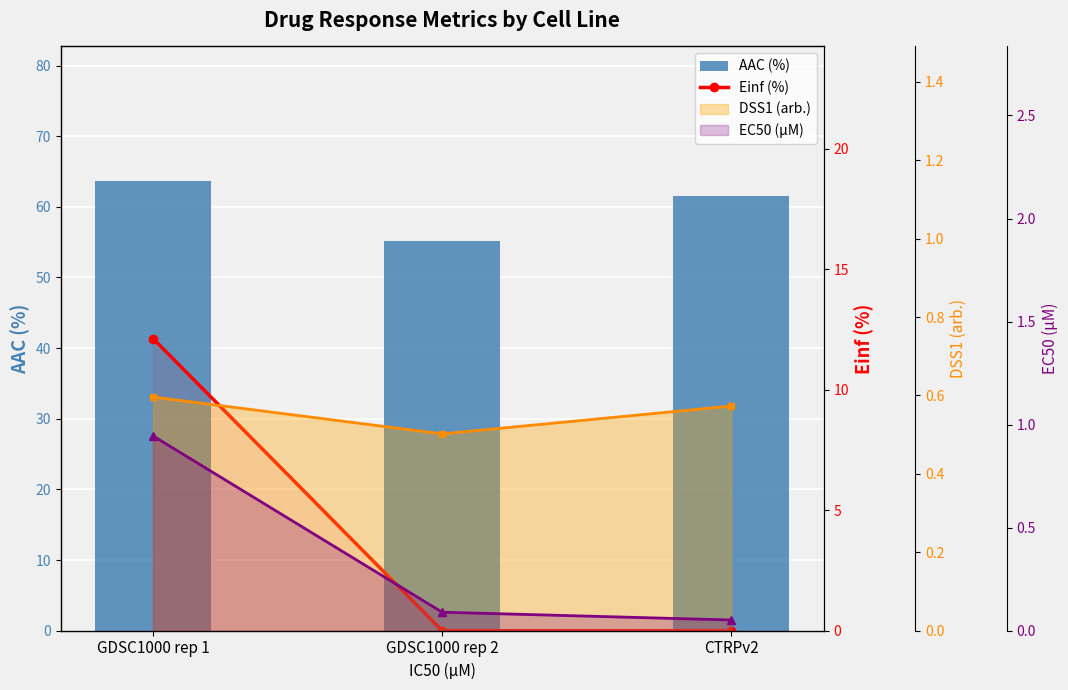

Which has a higher value, GDSC1000 rep 2 or CTRPv2?

CTRPv2